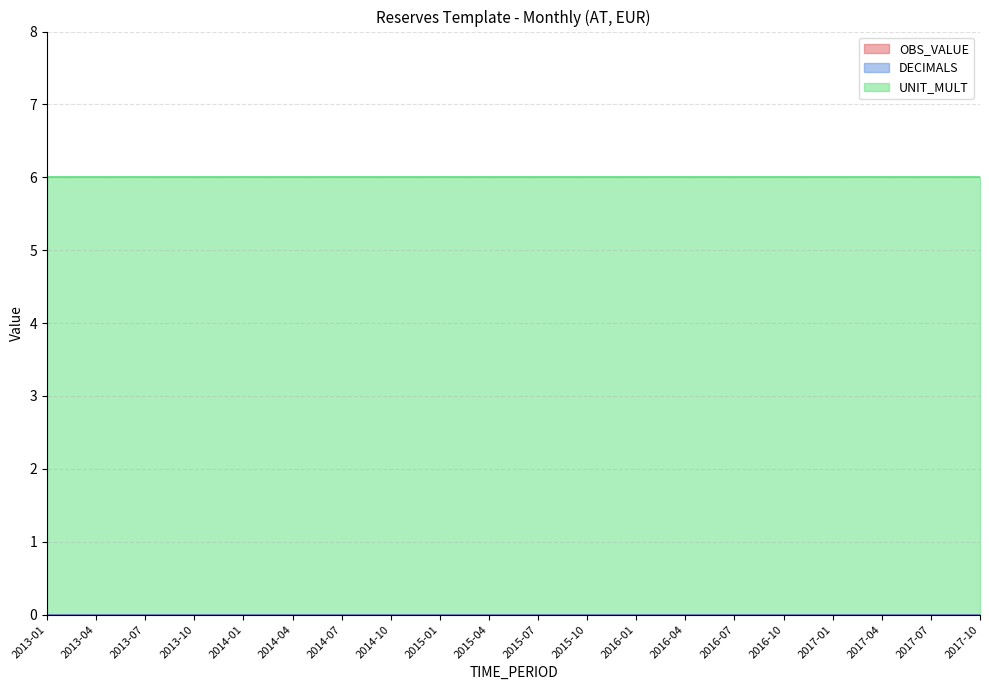

True or false: DECIMALS has more than 2 points higher than both neighbors.

False